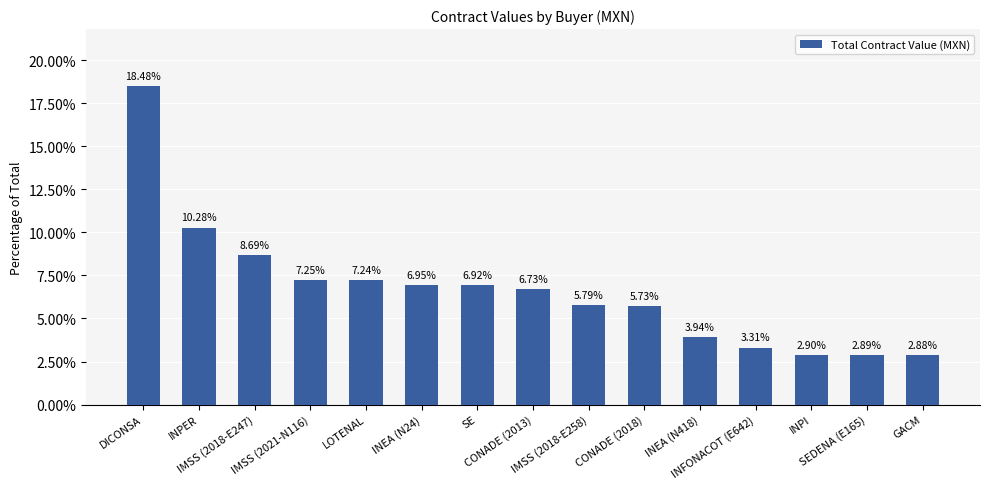

Approximately how many times larger is the value at SEDENA (E165) compared to INEA (N418)?

0.7